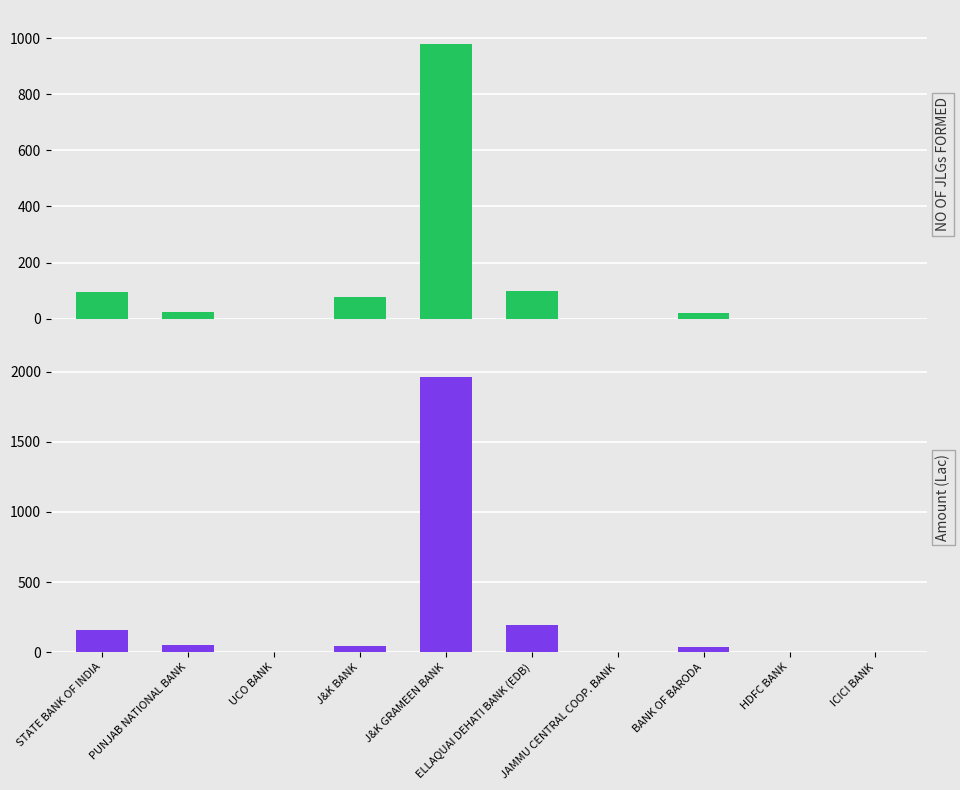

How many positive values does the Amount (Lac) series have?

6